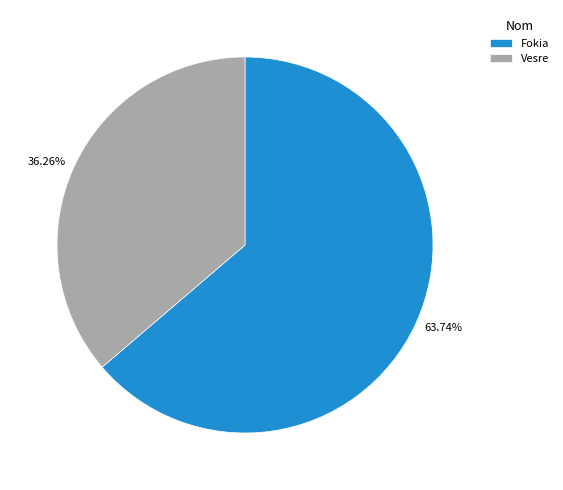

Which category has the biggest portion of the pie?

Fokia